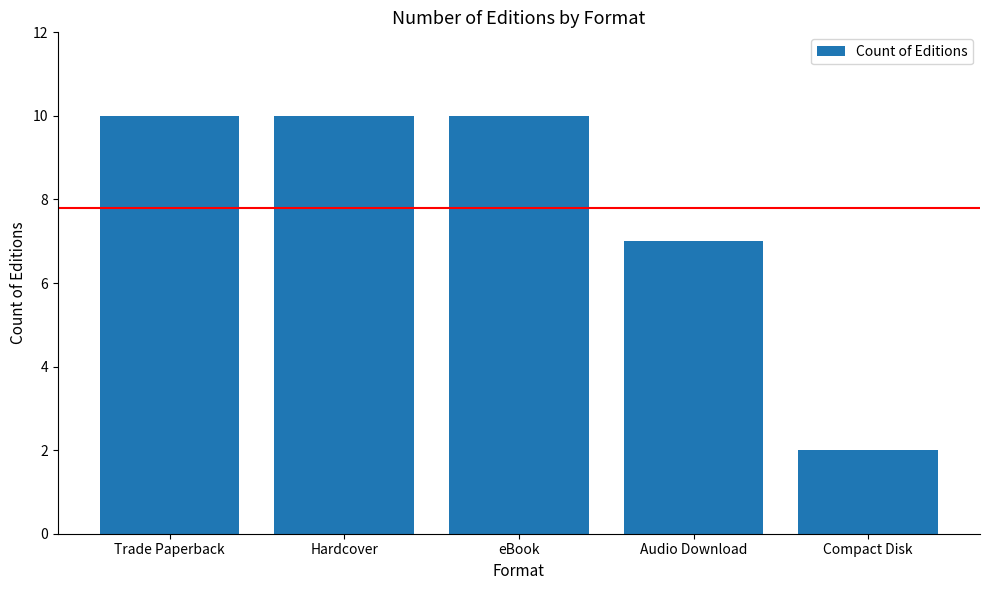

Count the number of categories in the chart.

5